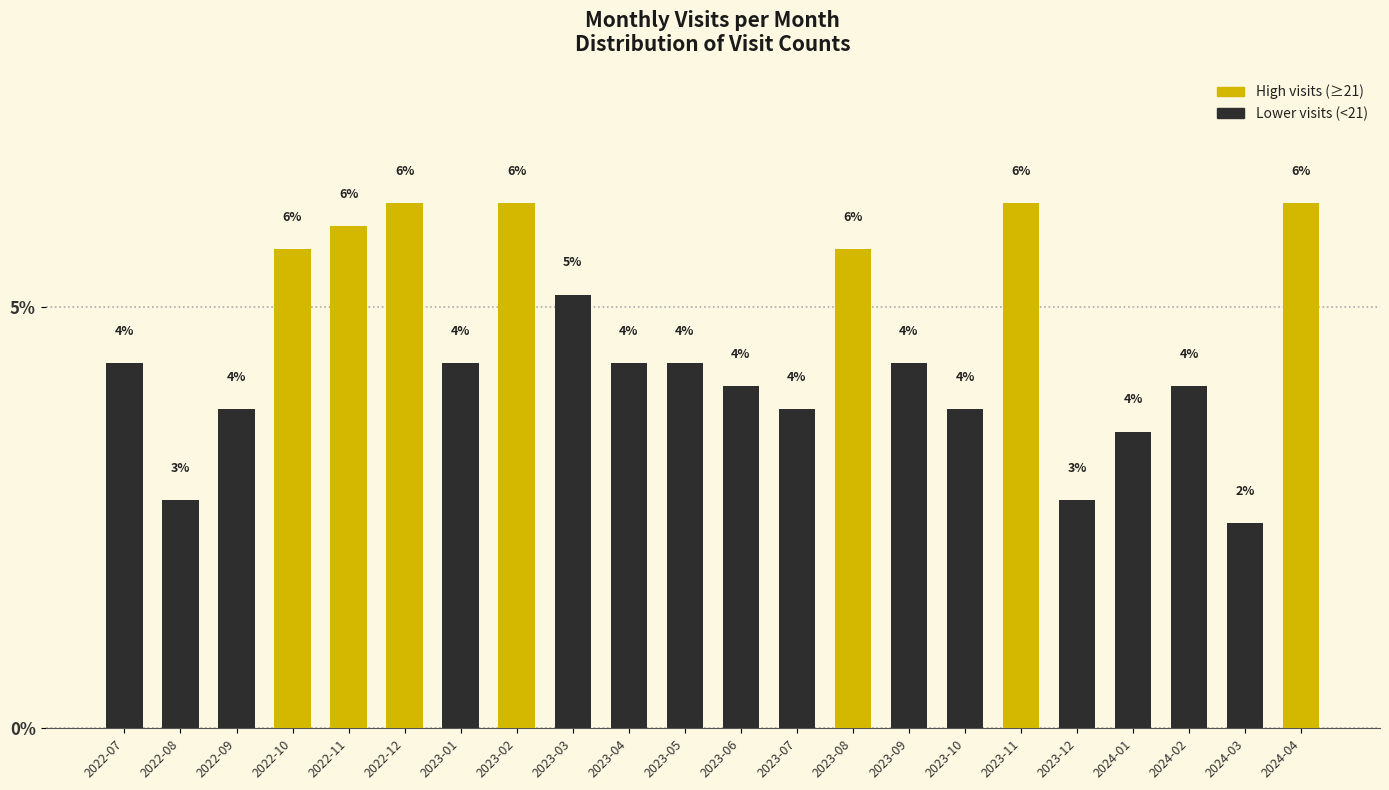

What position from the right is 2023-12?

5